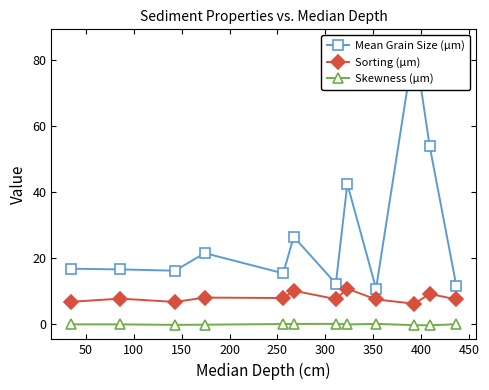

True or false: Mean Grain Size (µm) and Skewness (µm) cross at least once.

False